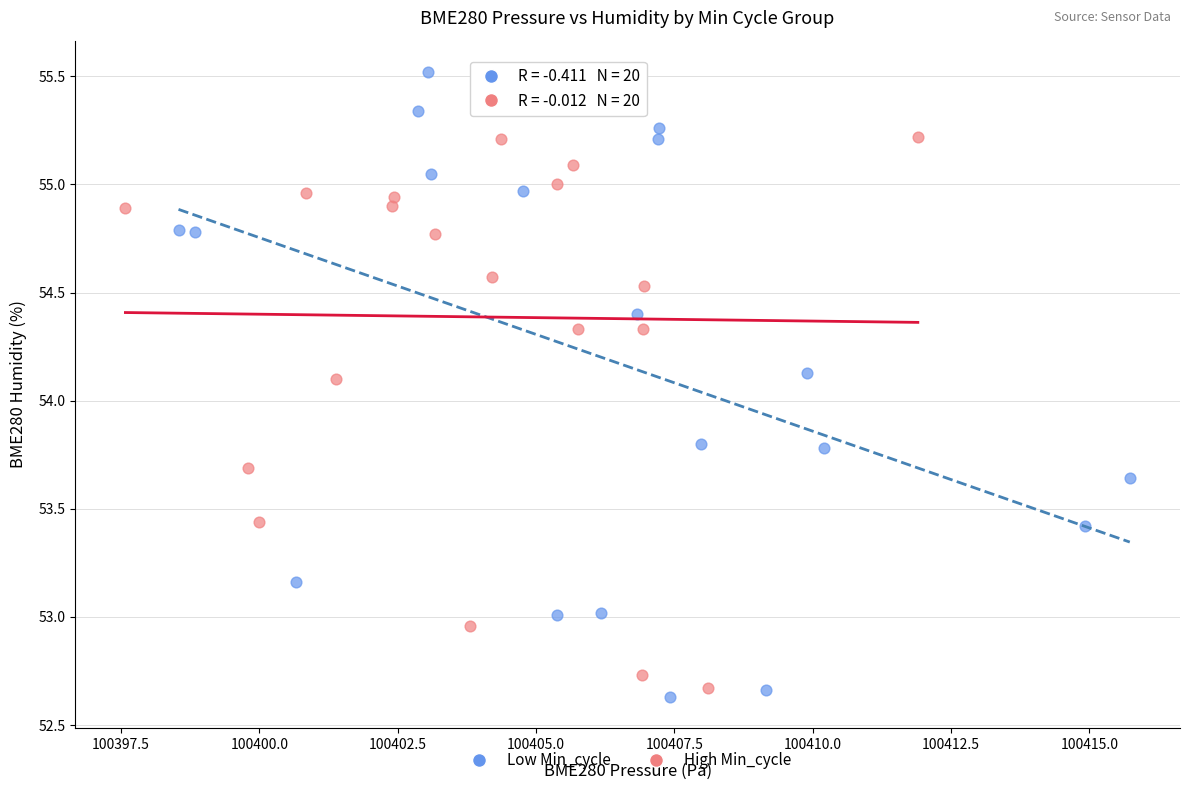

What are all the series names shown in the legend?

Low Min_cycle, High Min_cycle